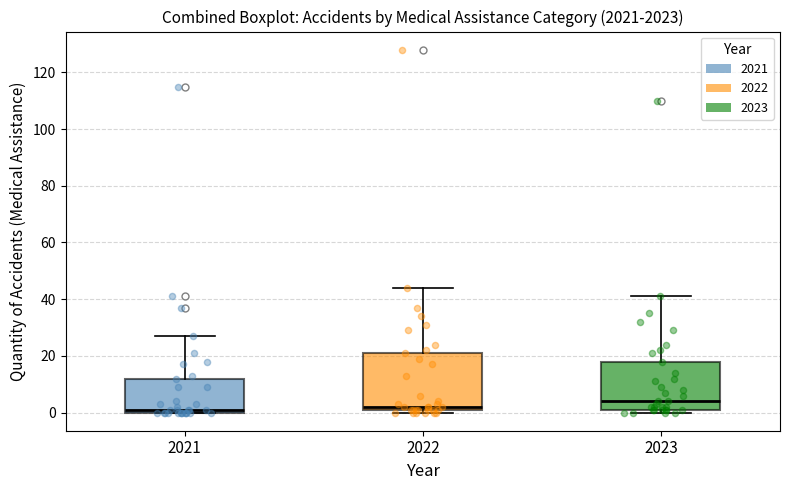

Comparing the boxes themselves (not the whiskers), which one is the tallest?

2022